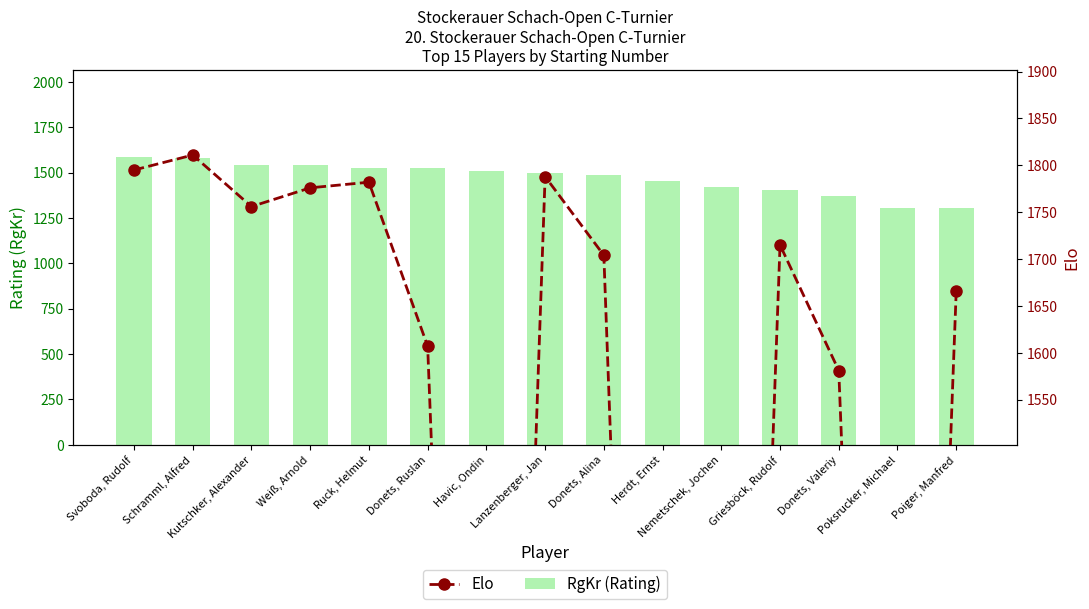

Rank the series by their average value, from highest to lowest.

RgKr (Rating), Elo